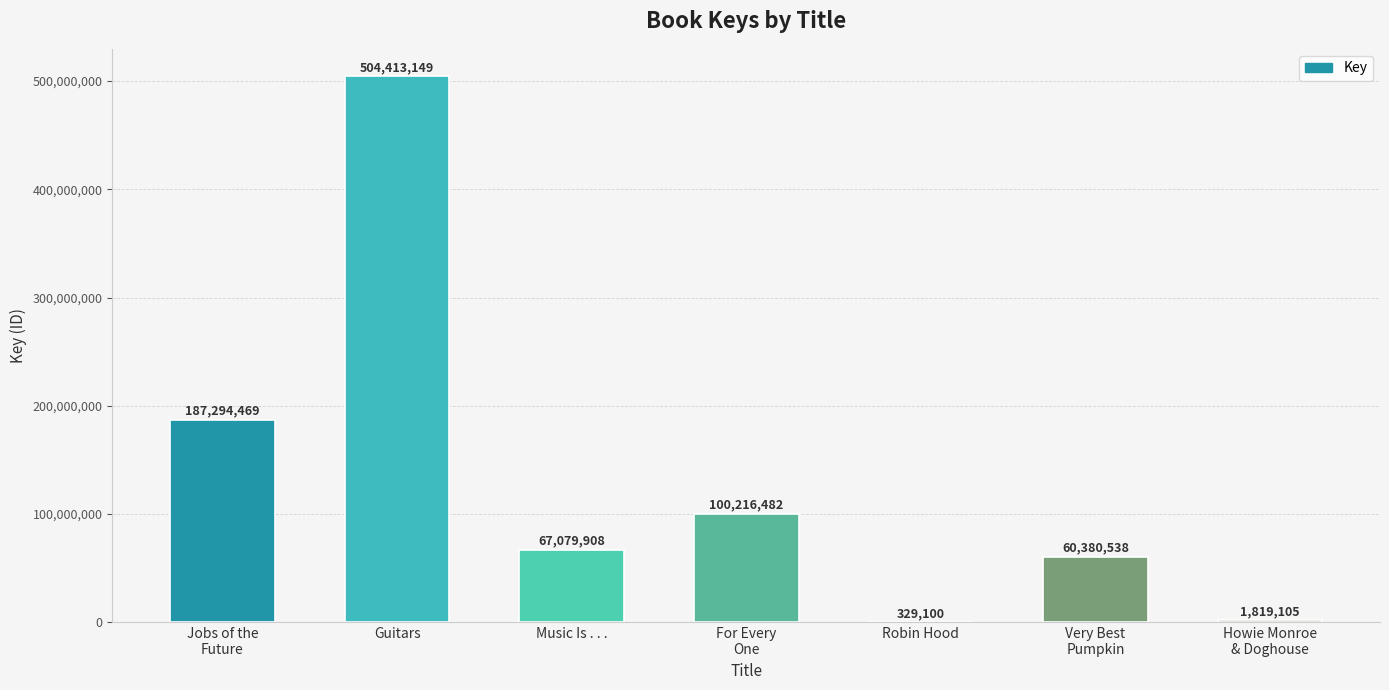

What is the maximum value shown in the chart?

504413149